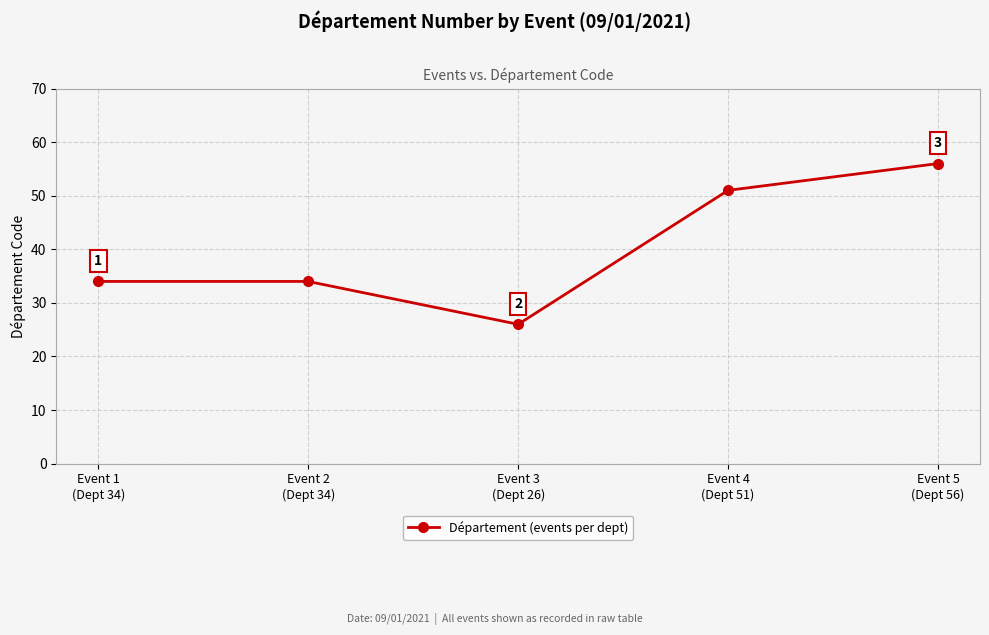

The chart shows a value of 26 at Event 3
(Dept 26). True or false?

True